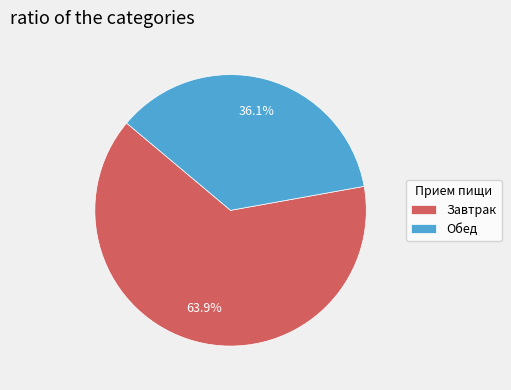

Does Завтрак represent more than half of the total?

Yes